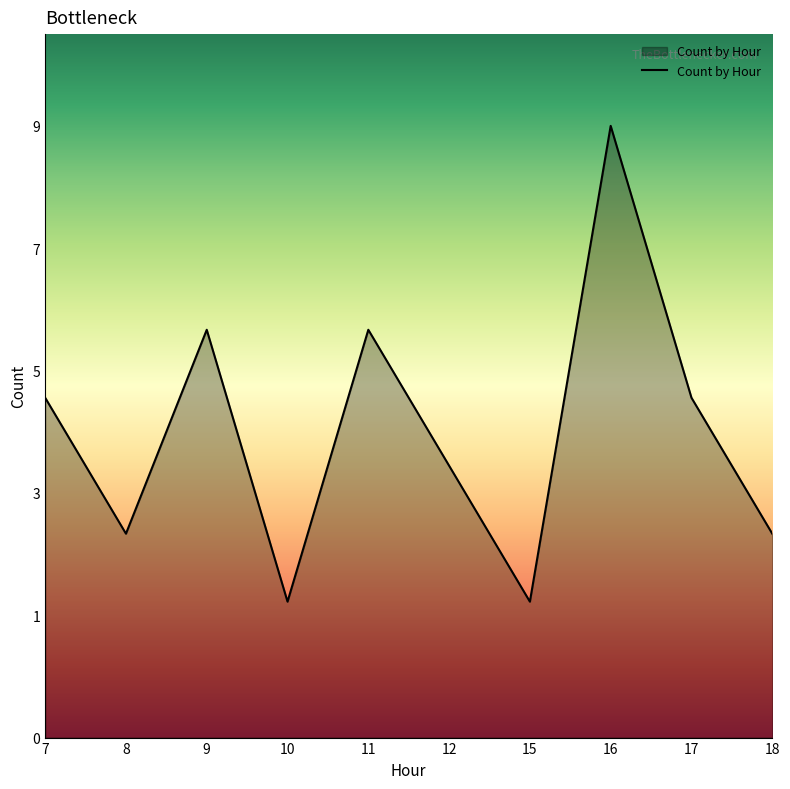

What is the smallest value displayed?

1